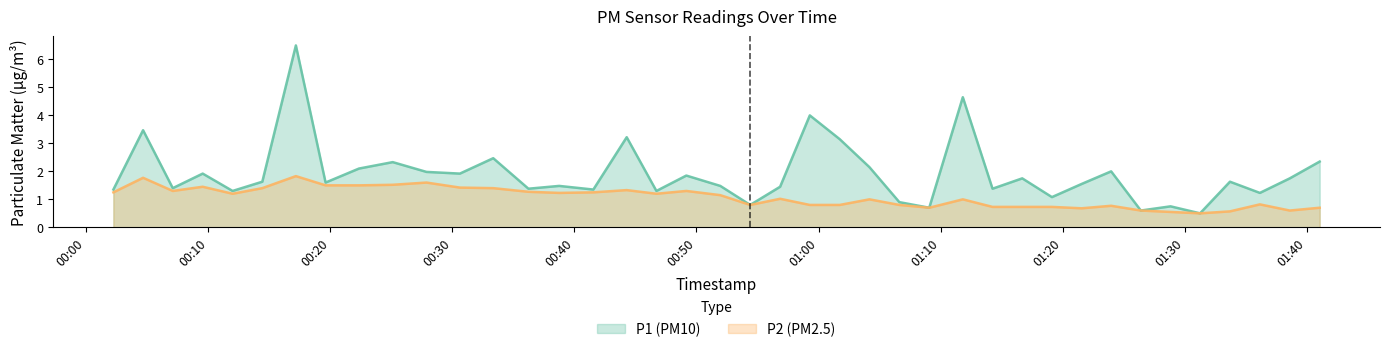

Where does the P2 series first go above 1?

2022-12-29T00:02:14